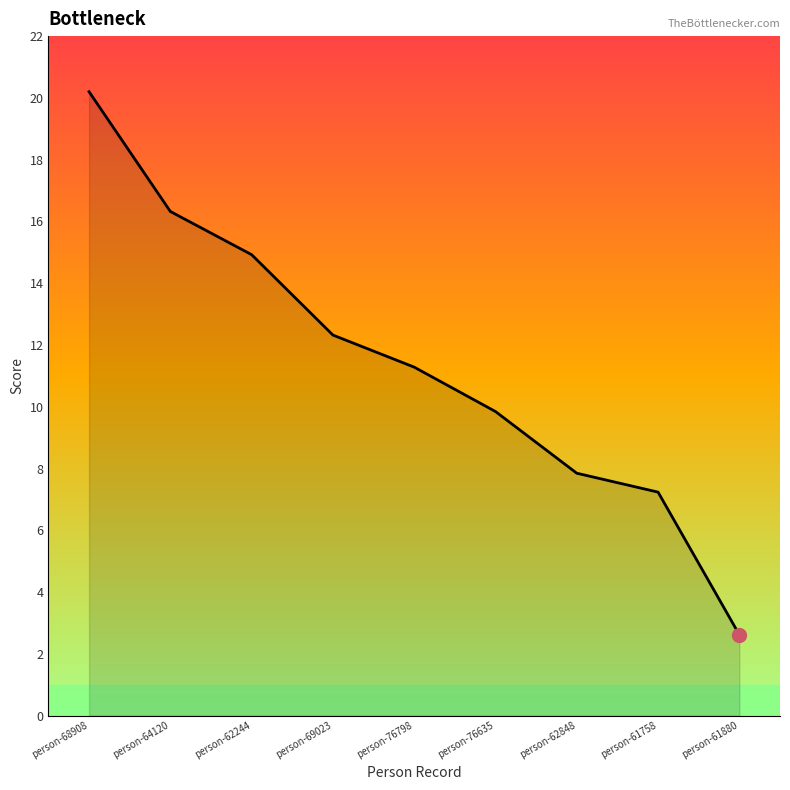

What is the change in value from person-76798 to person-61758?

-4.0